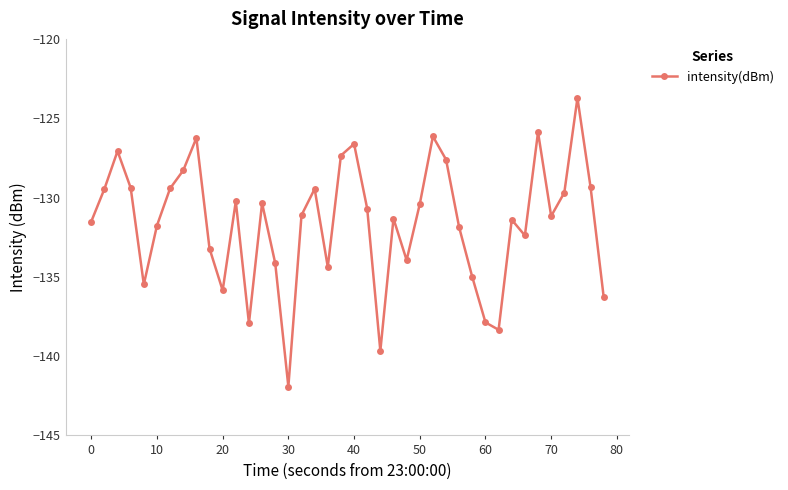

How many lines are shown in the chart?

1